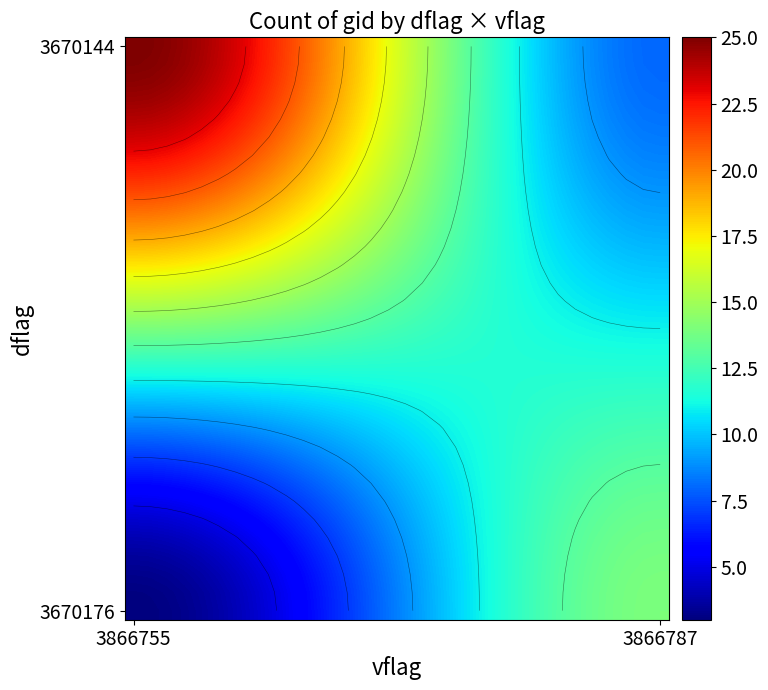

Count the number of categories in the chart.

32